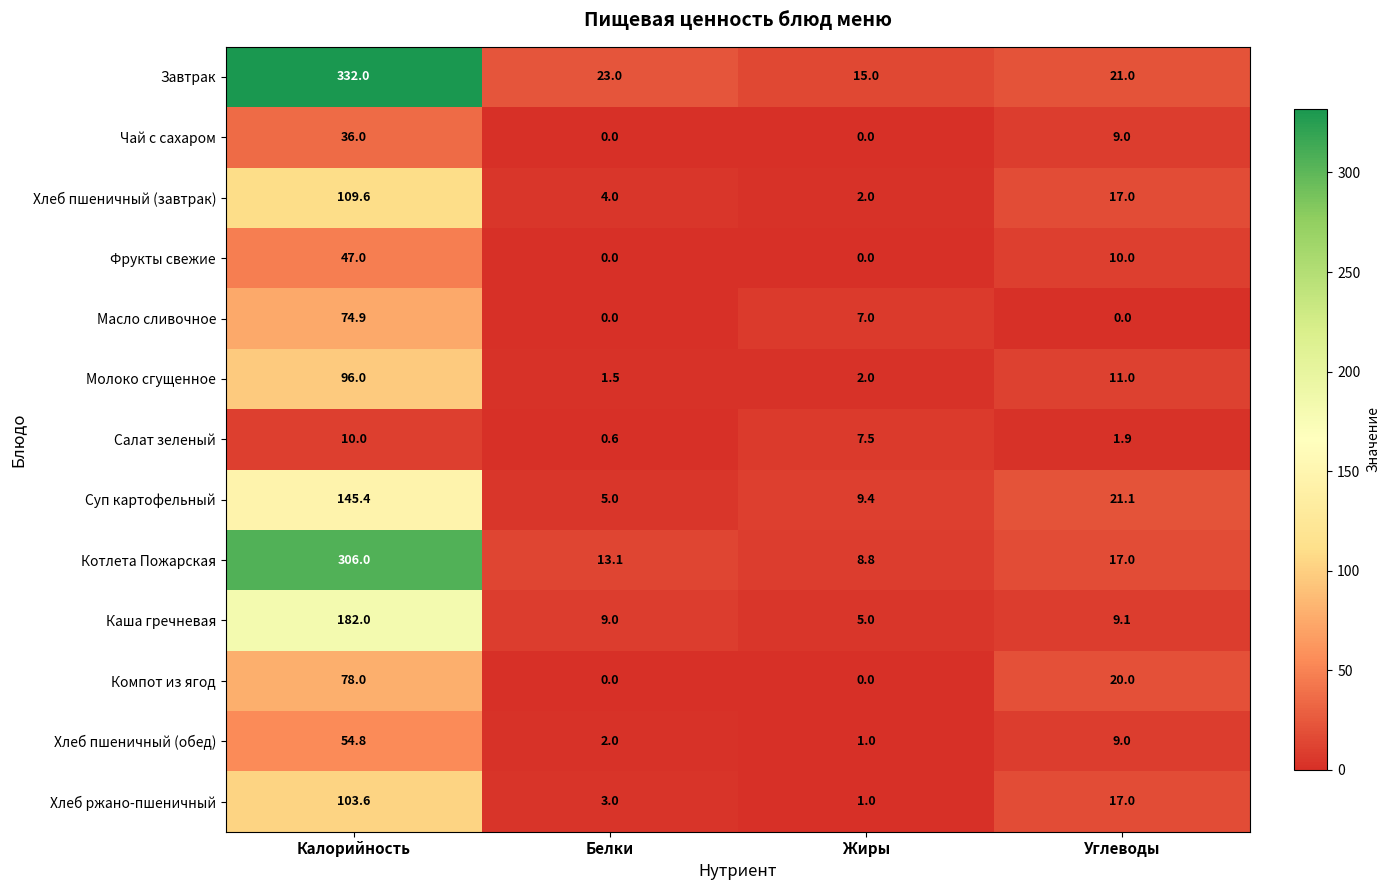

Rank the series by their maximum value, from highest to lowest.

Завтрак, Котлета Пожарская, Каша гречневая, Суп картофельный, Хлеб пшеничный (завтрак), Хлеб ржано-пшеничный, Молоко сгущенное, Компот из ягод, Масло сливочное, Хлеб пшеничный (обед), Фрукты свежие, Чай с сахаром, Салат зеленый